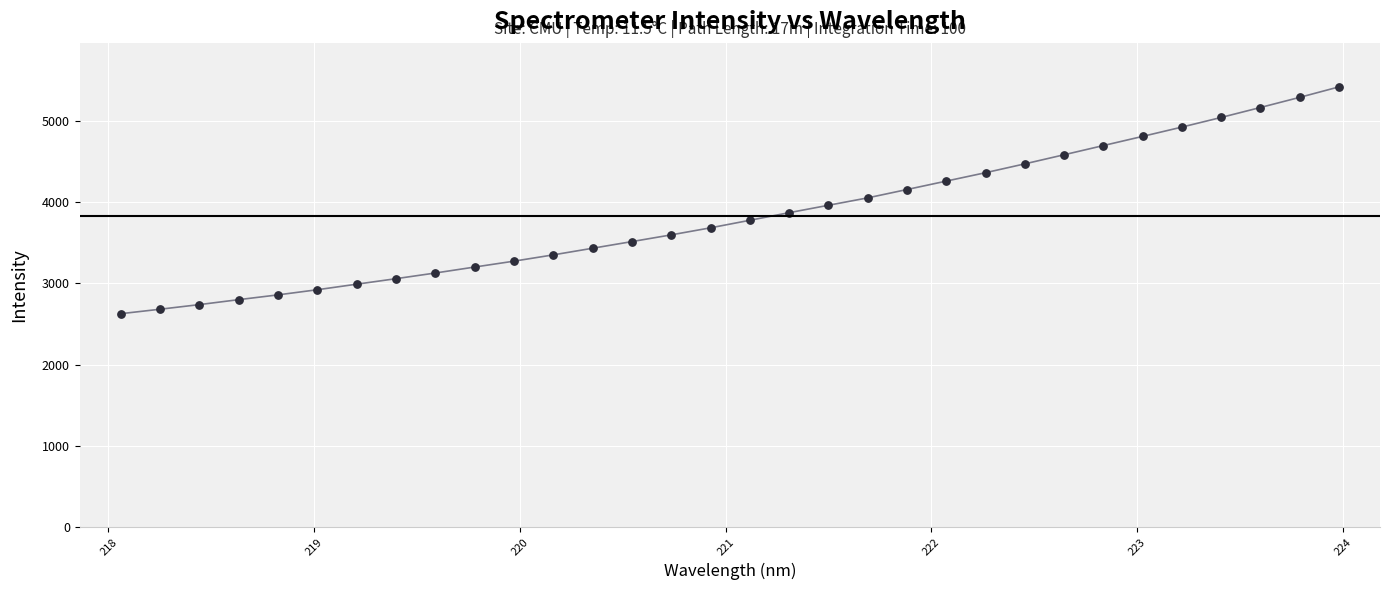

What is the minimum value shown in the chart?

2626.0